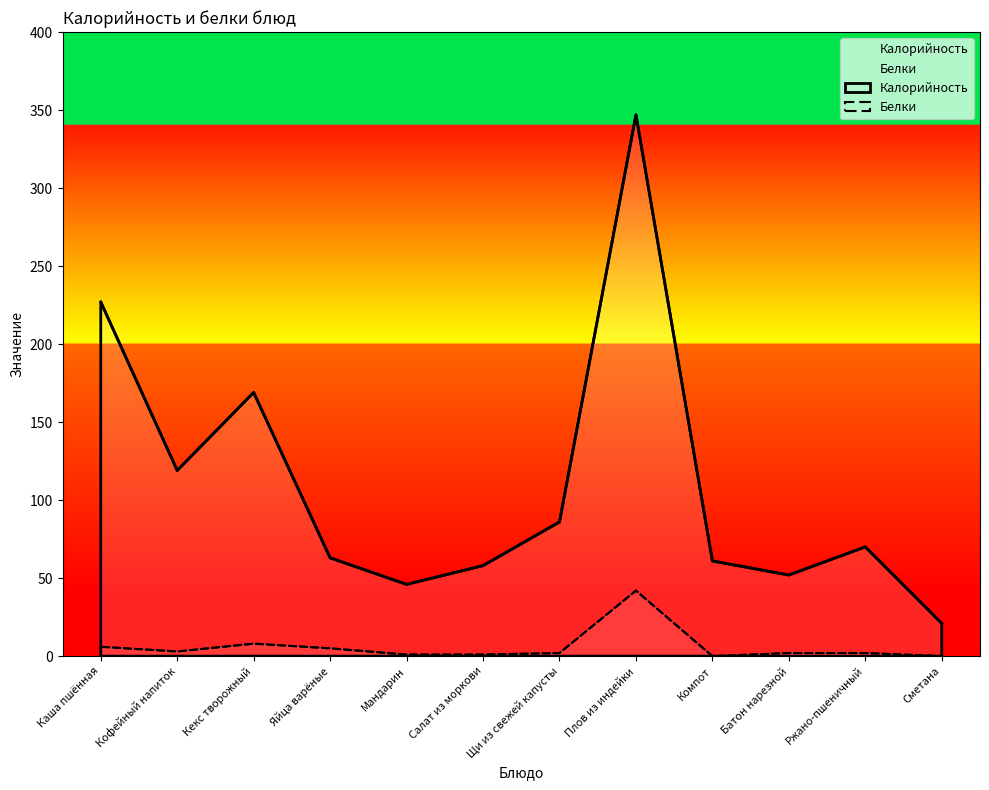

What is the spread (max minus min) of values at Яйца варёные?

58